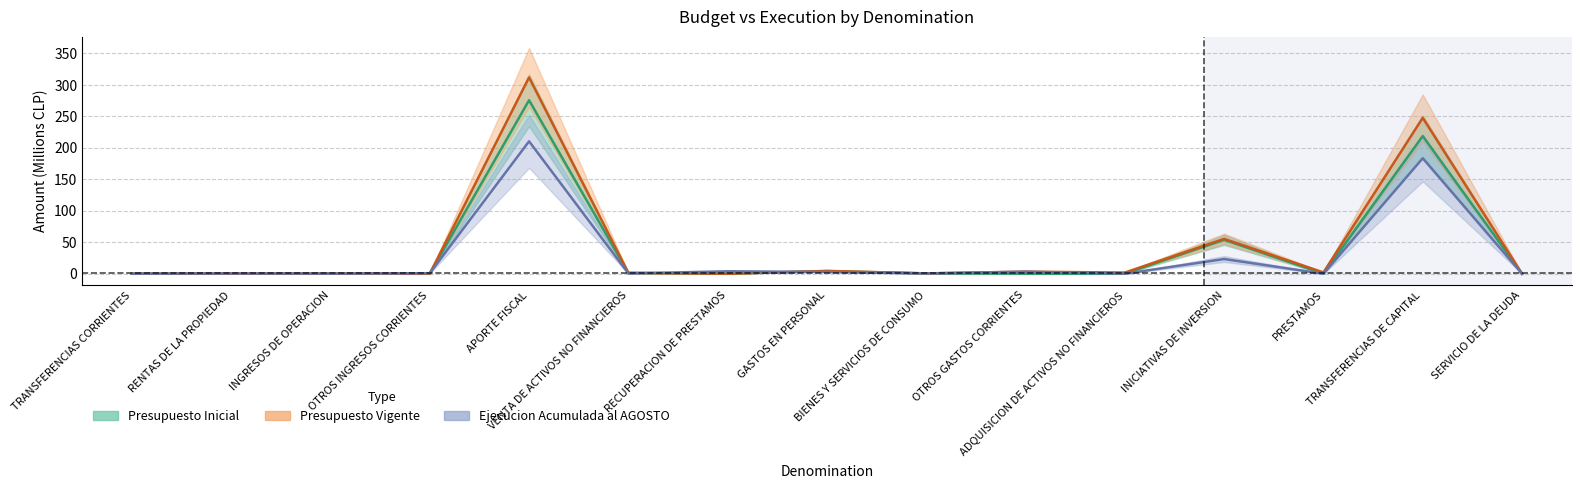

At how many categories does at least one series exceed 240?

2